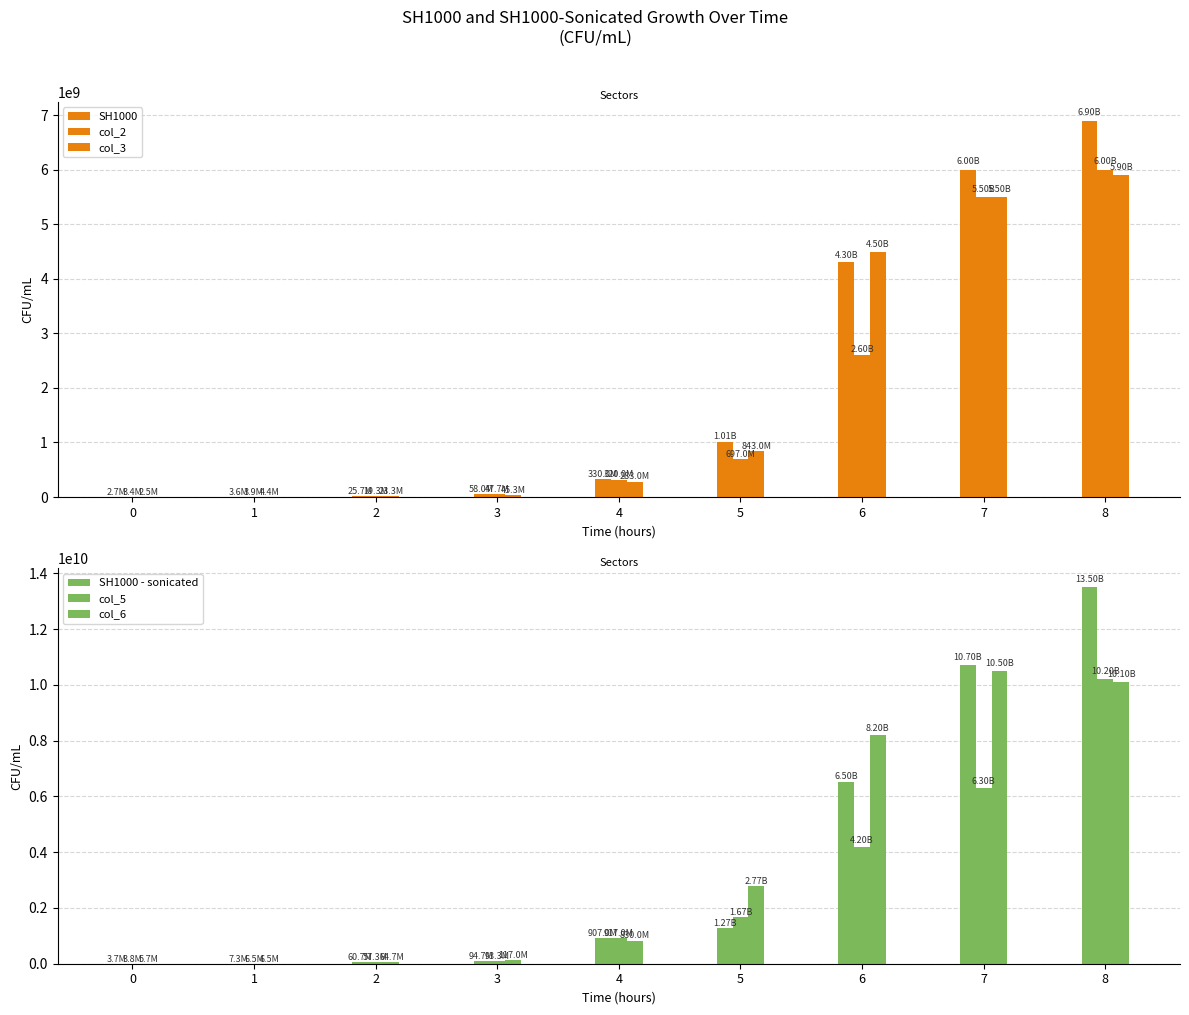

What are all the series names shown in the legend?

SH1000, col_2, col_3, SH1000 - sonicated, col_5, col_6